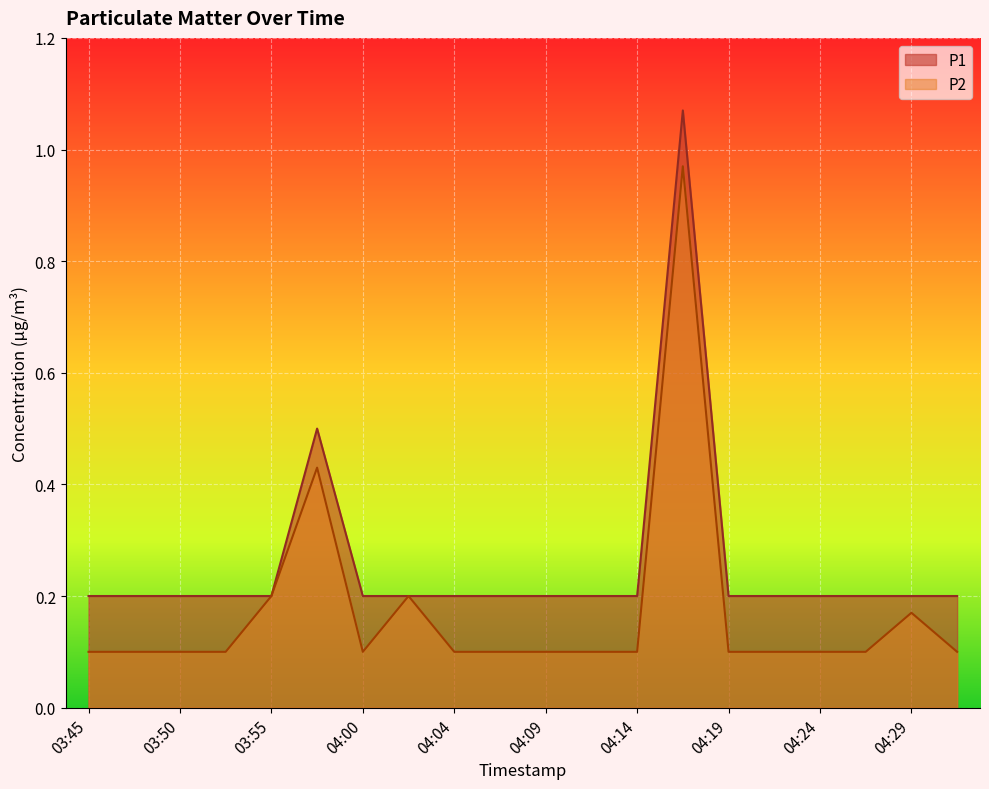

At which category does the chart reach its minimum across all series?

03:45